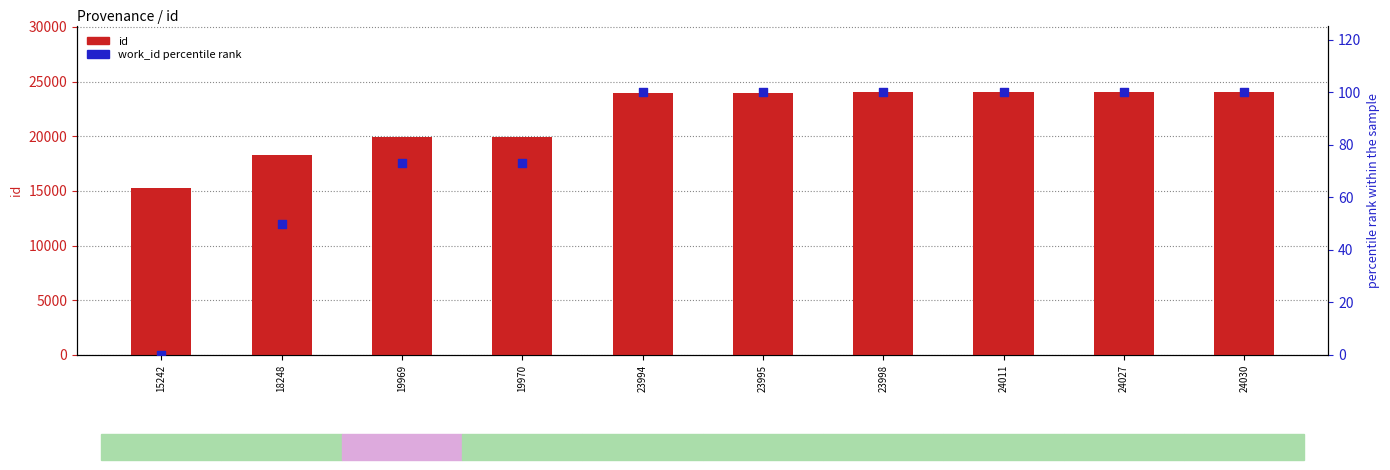

At which category is the sum across all series the highest?

24030